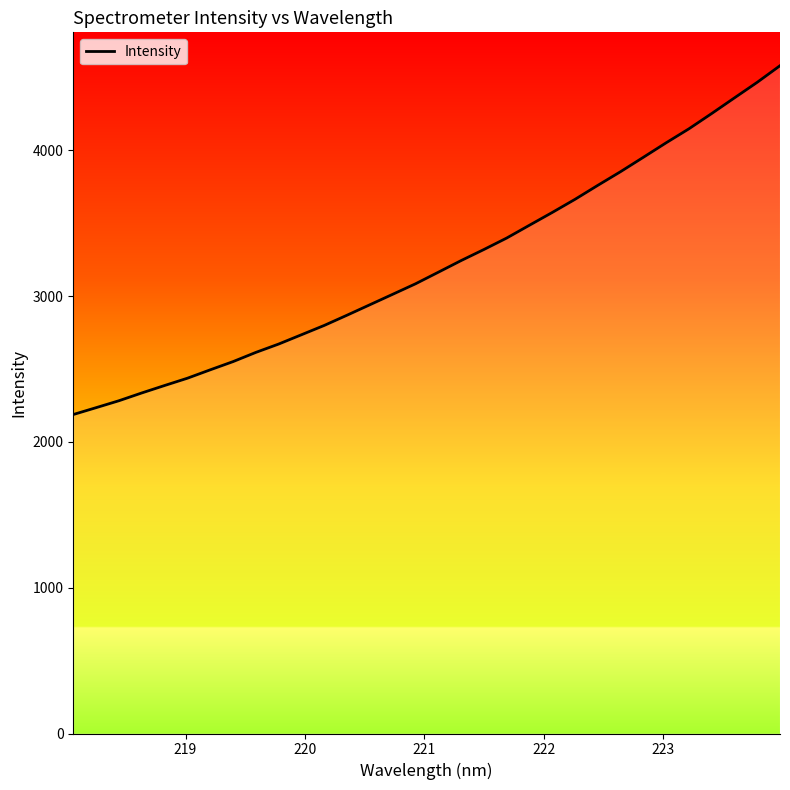

What is the sum of all values?

102894.1